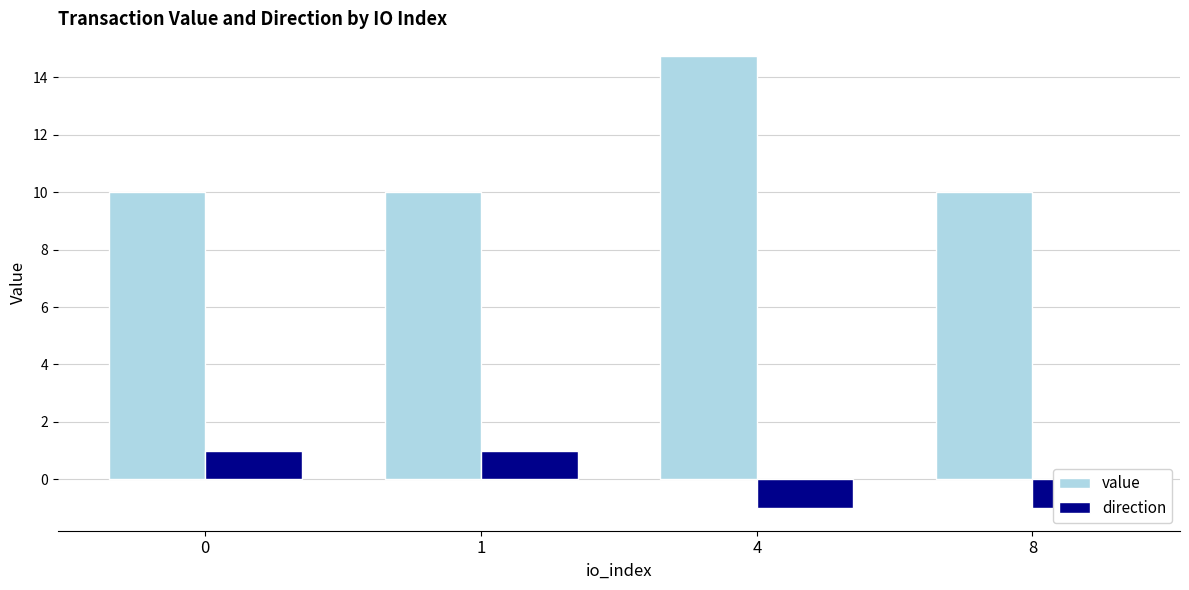

How many bars are there in each group?

2